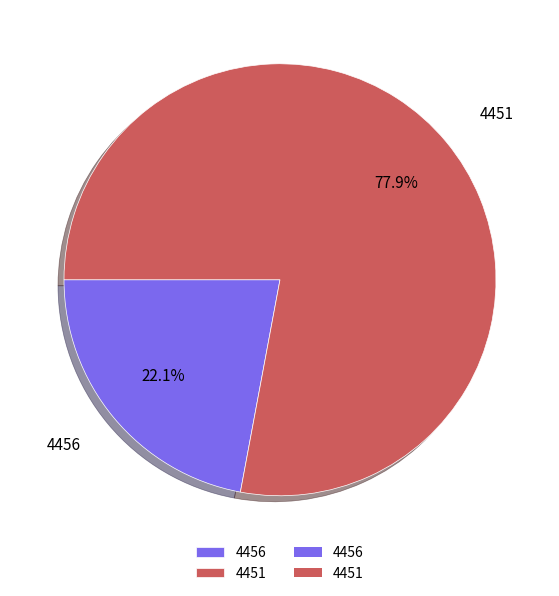

The 4456 slice represents 22% of the pie. True or false?

True